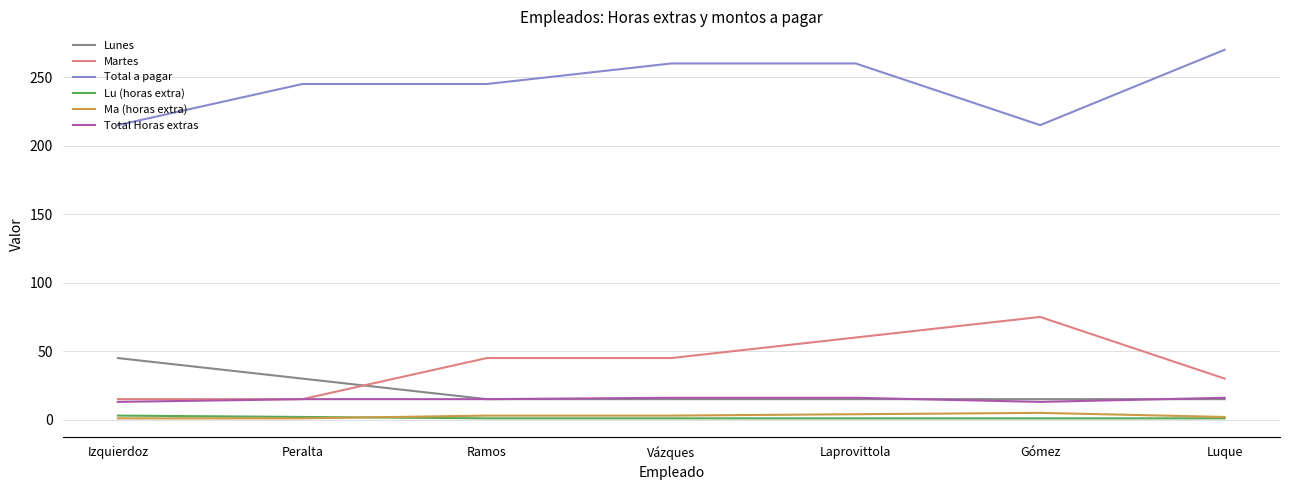

How many lines are shown in the chart?

6